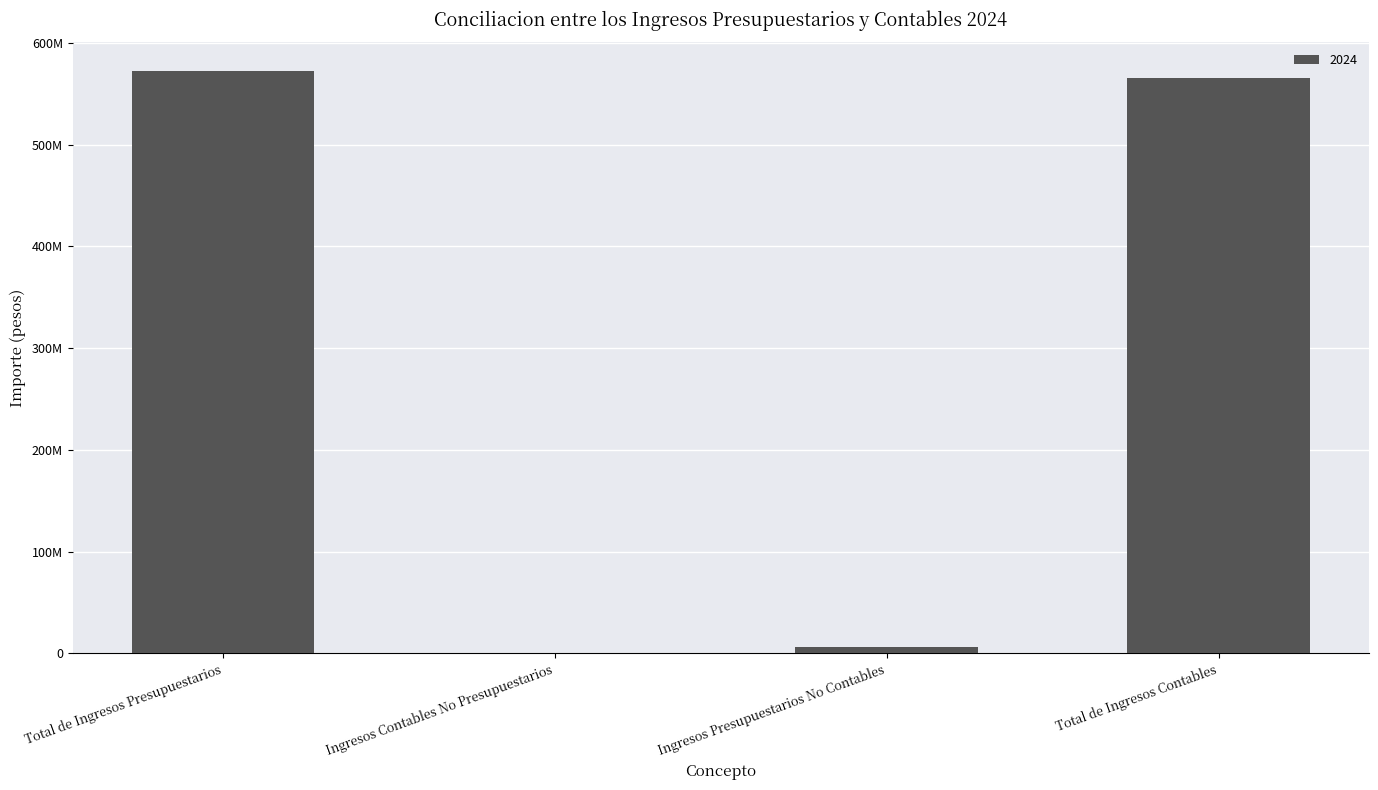

Are the bars horizontal?

No